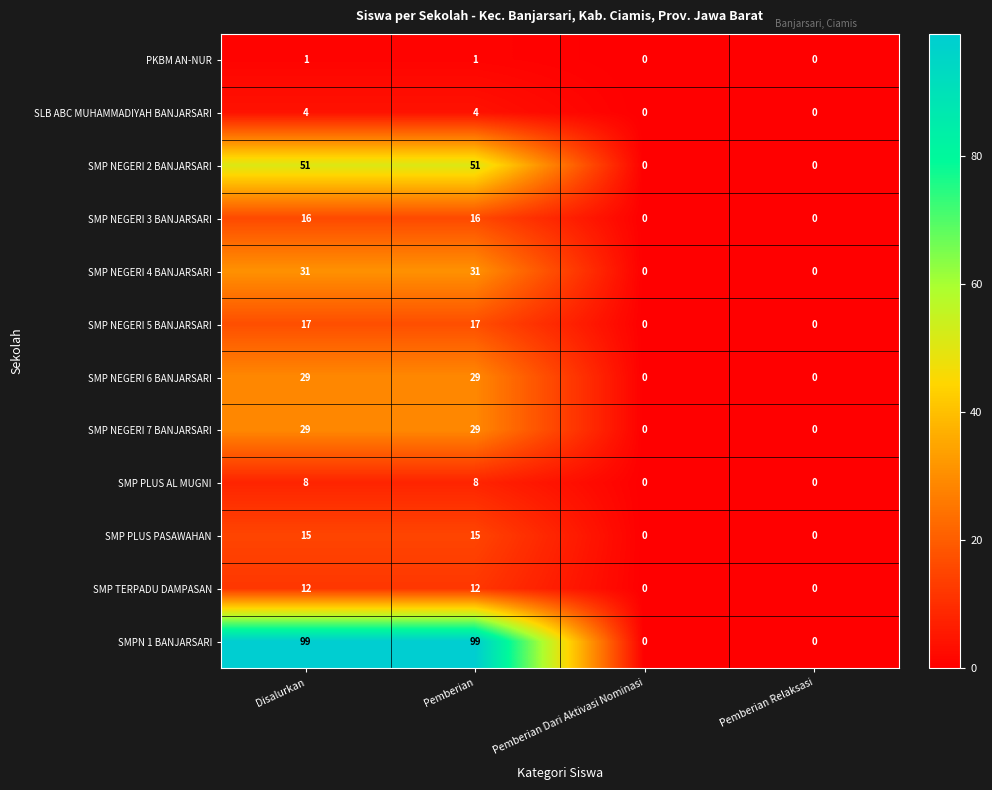

What is the maximum value for SMP PLUS PASAWAHAN?

15